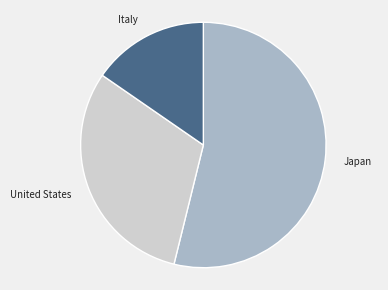

Which category has the smallest portion of the pie?

Italy